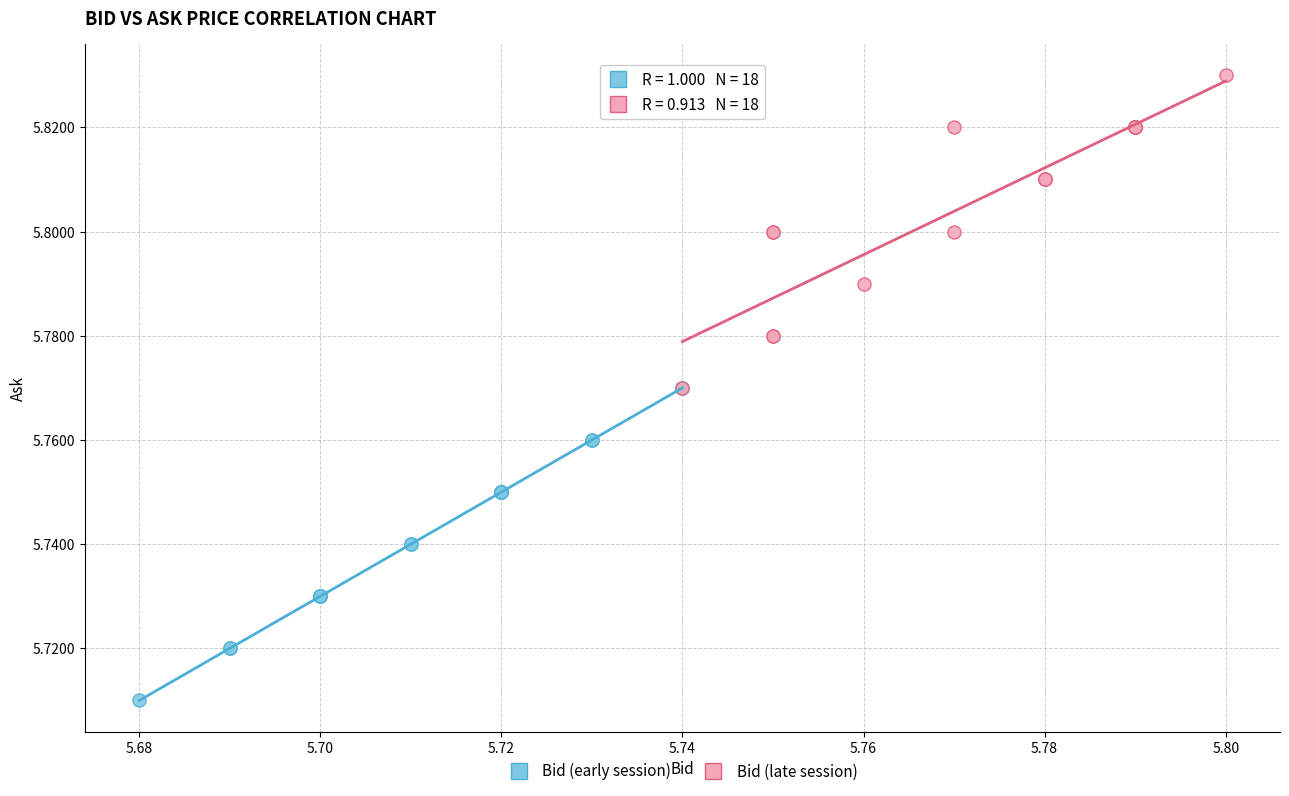

Which series reaches the minimum Y coordinate?

Bid (early session)